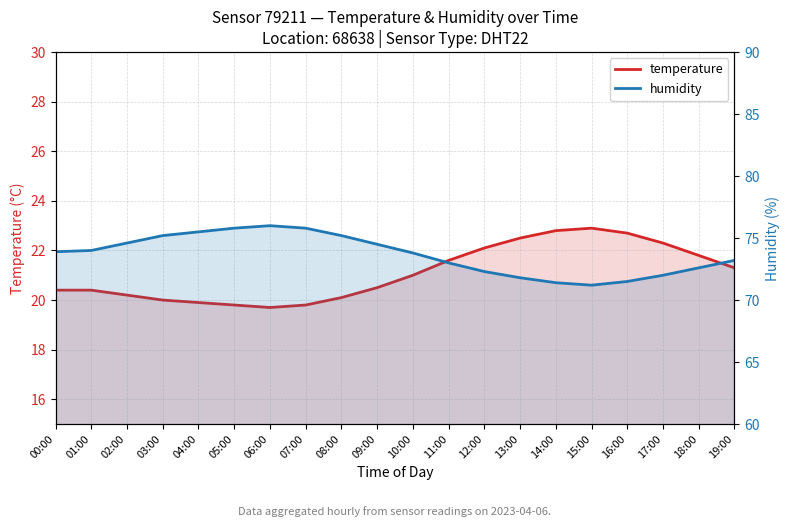

Which category has the lowest value across all series?

06:00